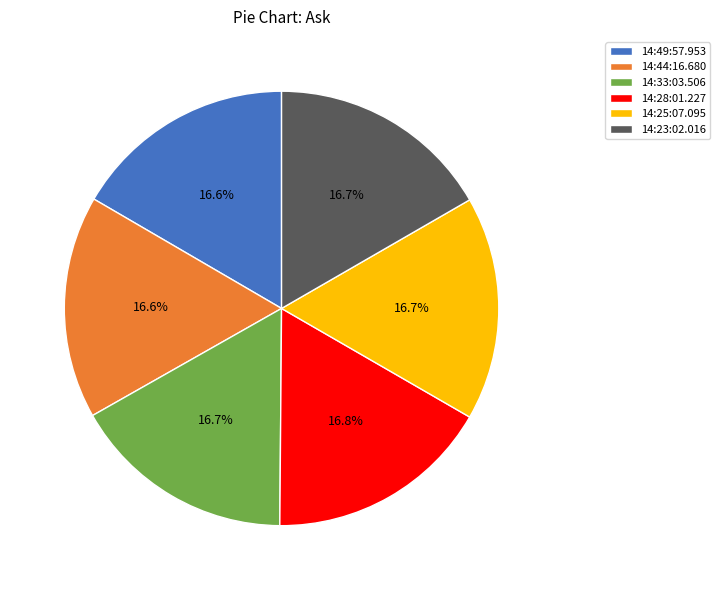

Approximately how many times larger is the value at 14:49:57.953 compared to 14:25:07.095?

1.0